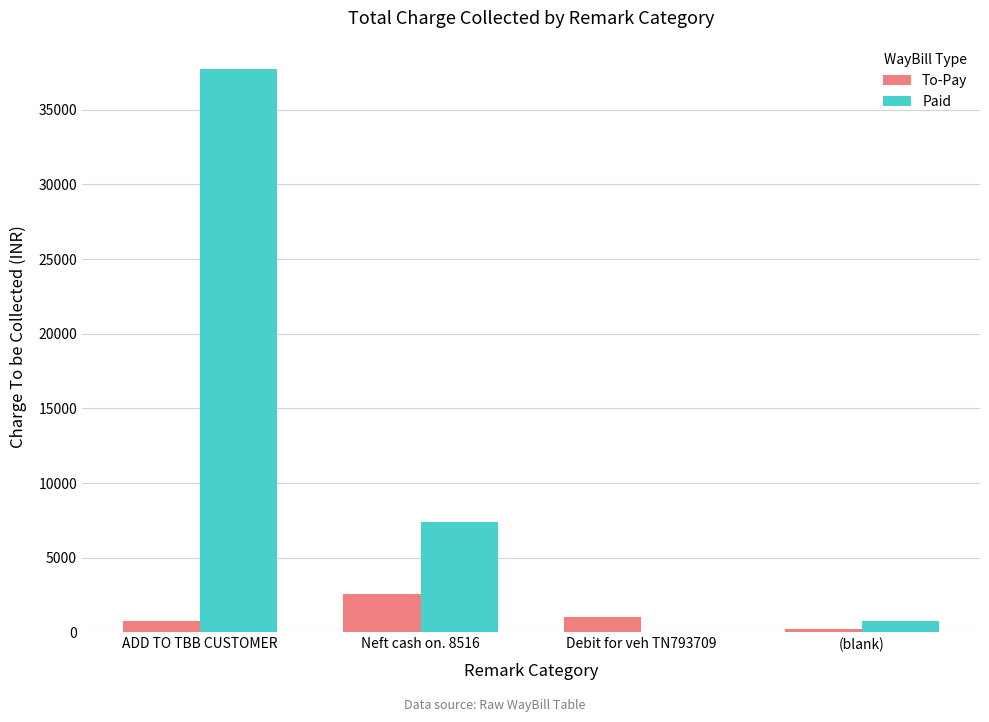

Count the number of categories in the chart.

4